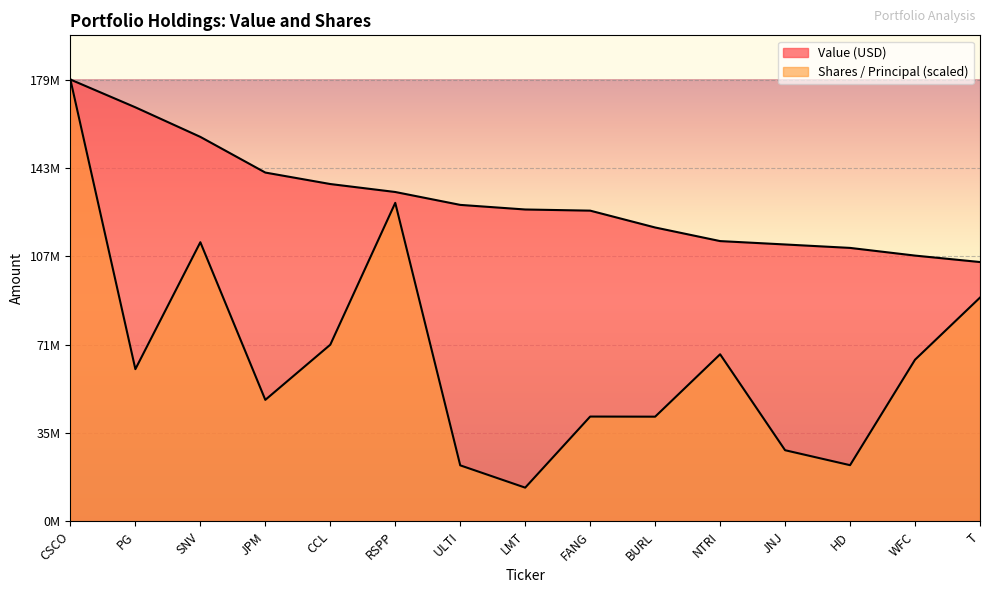

Rank the series by their maximum value, from lowest to highest.

Value (USD), Shares / Principal